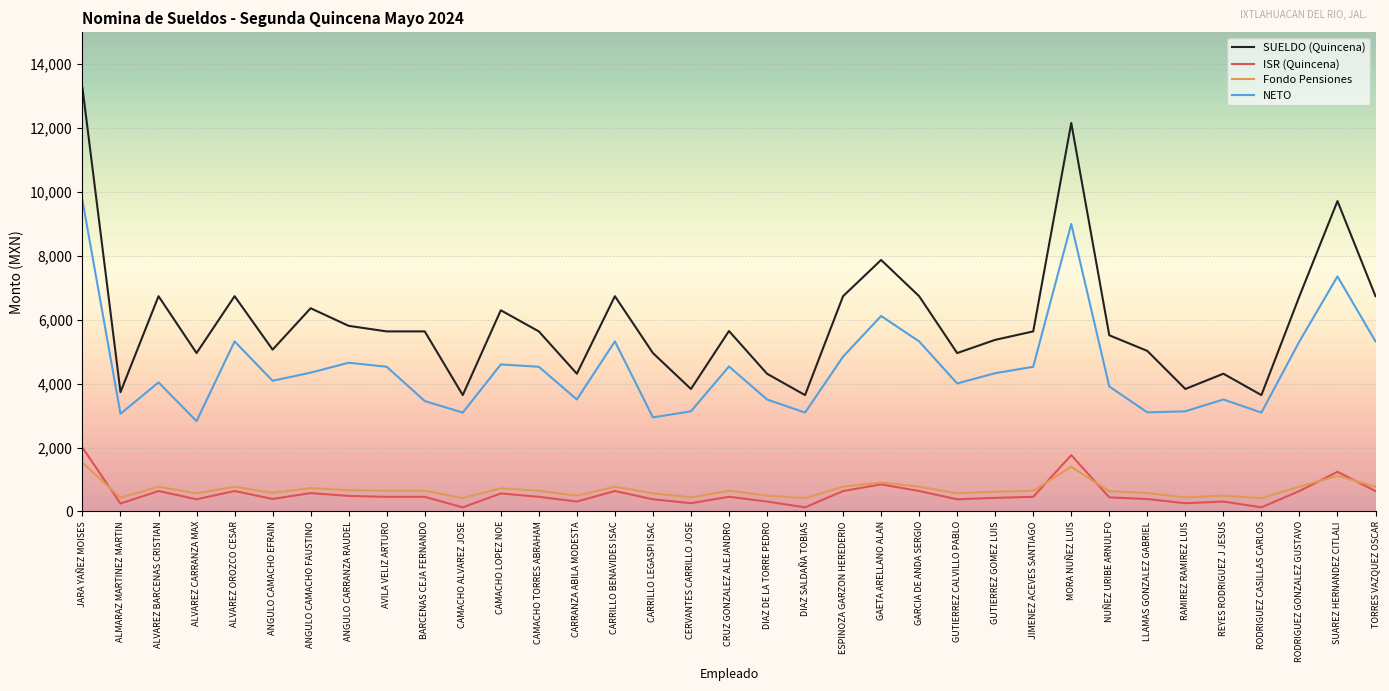

Is it true that SUELDO (Quincena) equals 5066.8 at ANGULO CAMACHO EFRAIN?

True